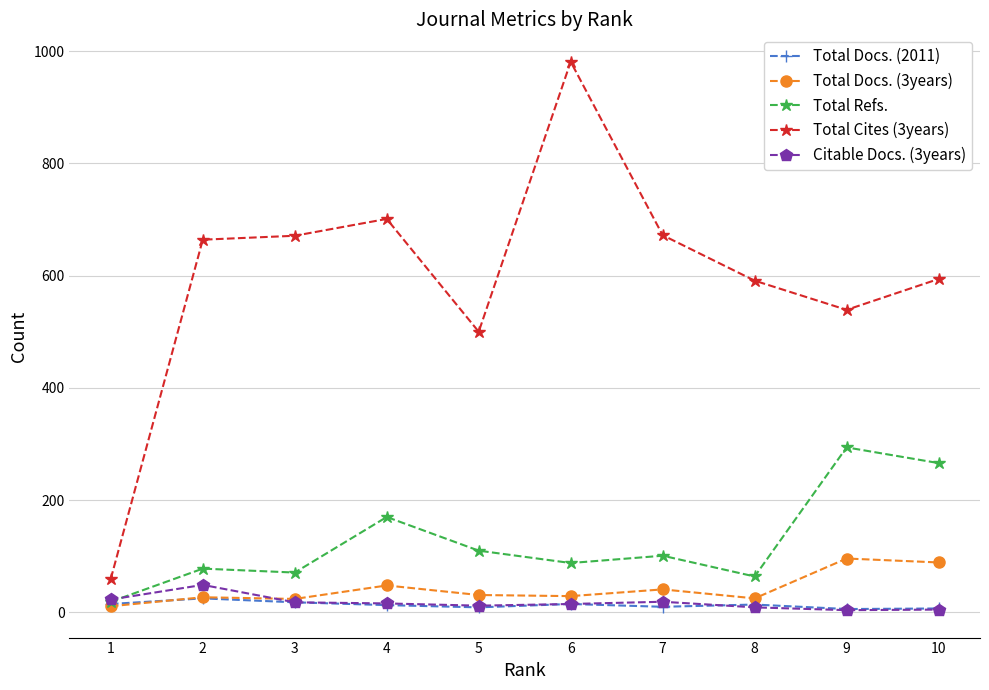

True or false: Total Docs. (2011) has more than 0 interior local peaks.

True